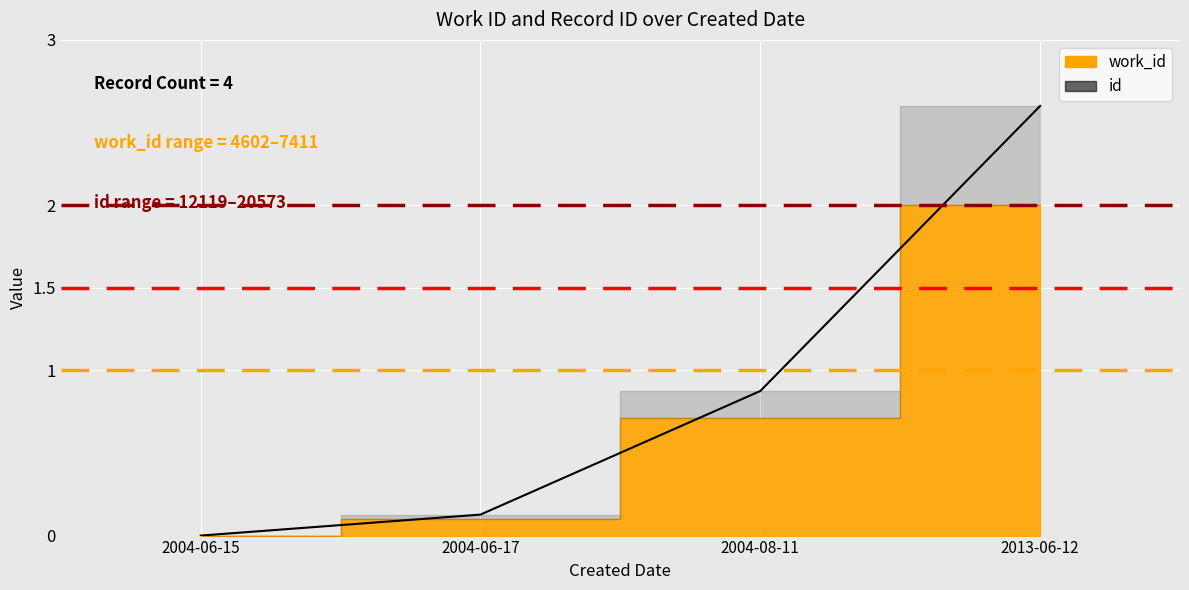

The chart shows a value of 2.6 at 2013-06-12. True or false?

True